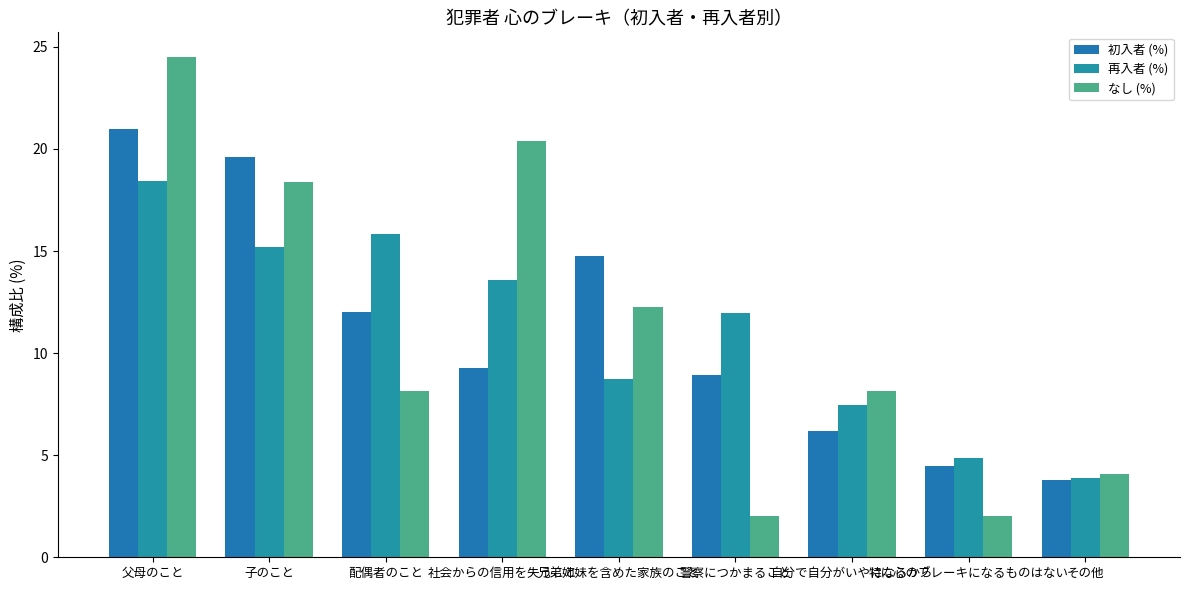

What is the label of the 5th bar from the right?

兄弟姉妹を含めた家族のこと